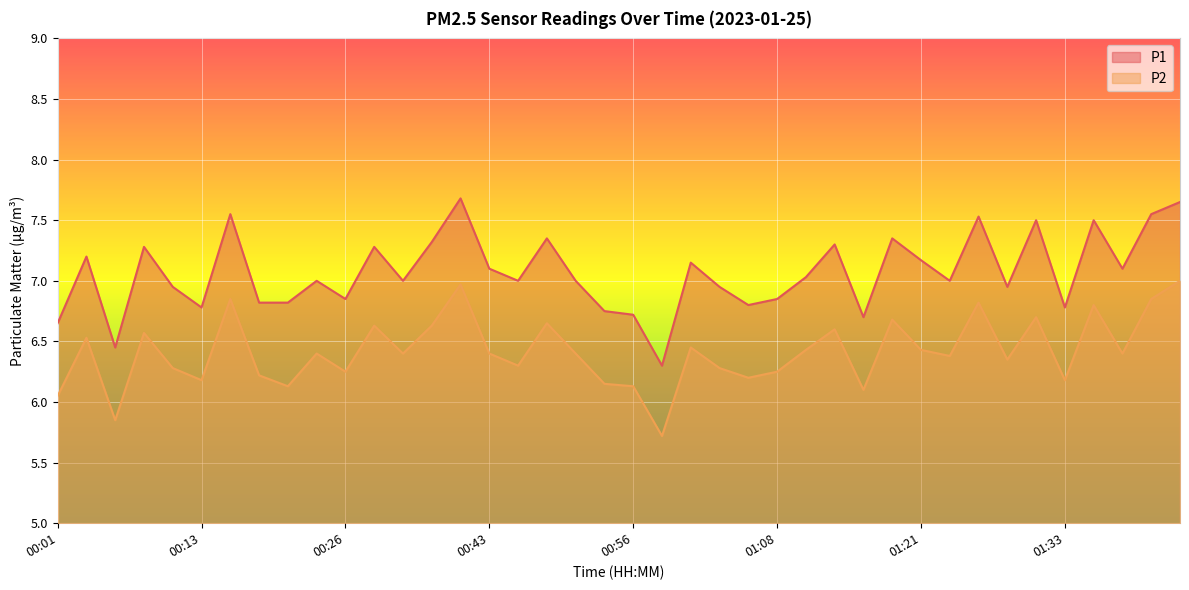

Between 01:16 and 01:21, which is larger?

01:21